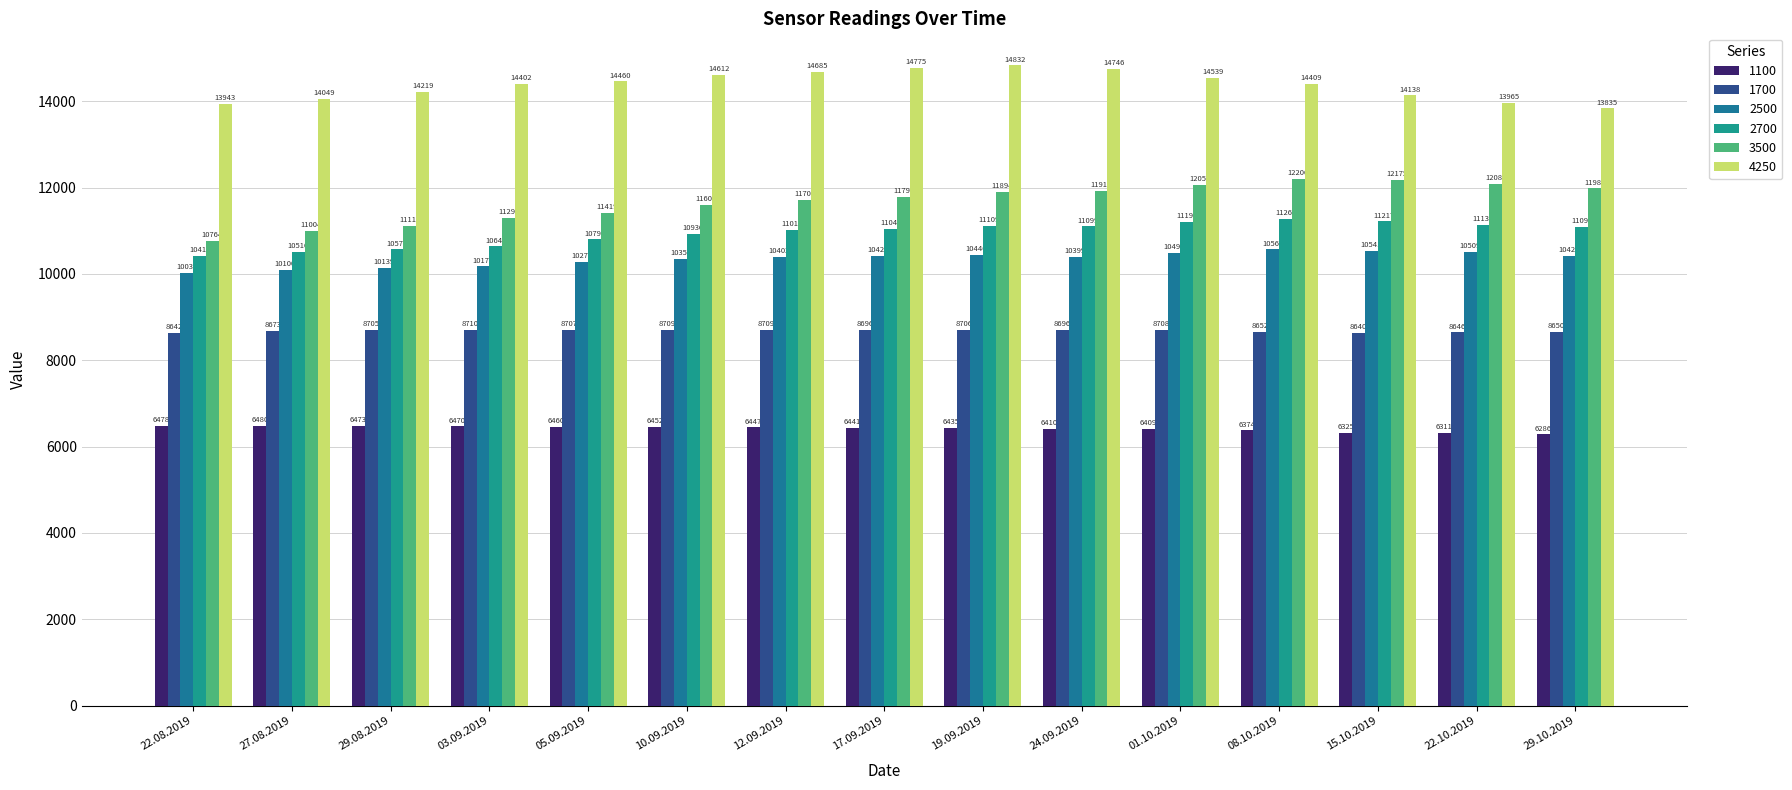

Which series has the widest spread of values?

3500